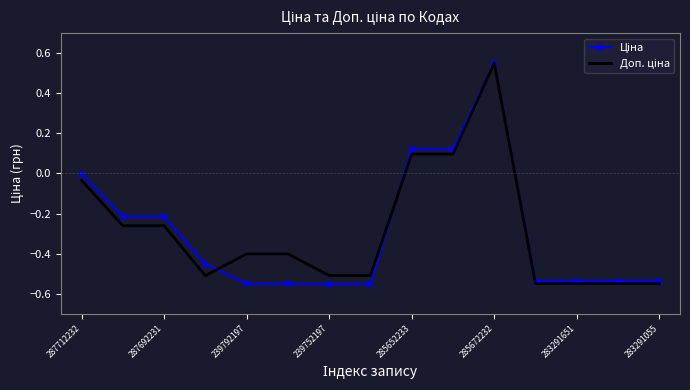

At which category is the sum across all series the highest?

285672232